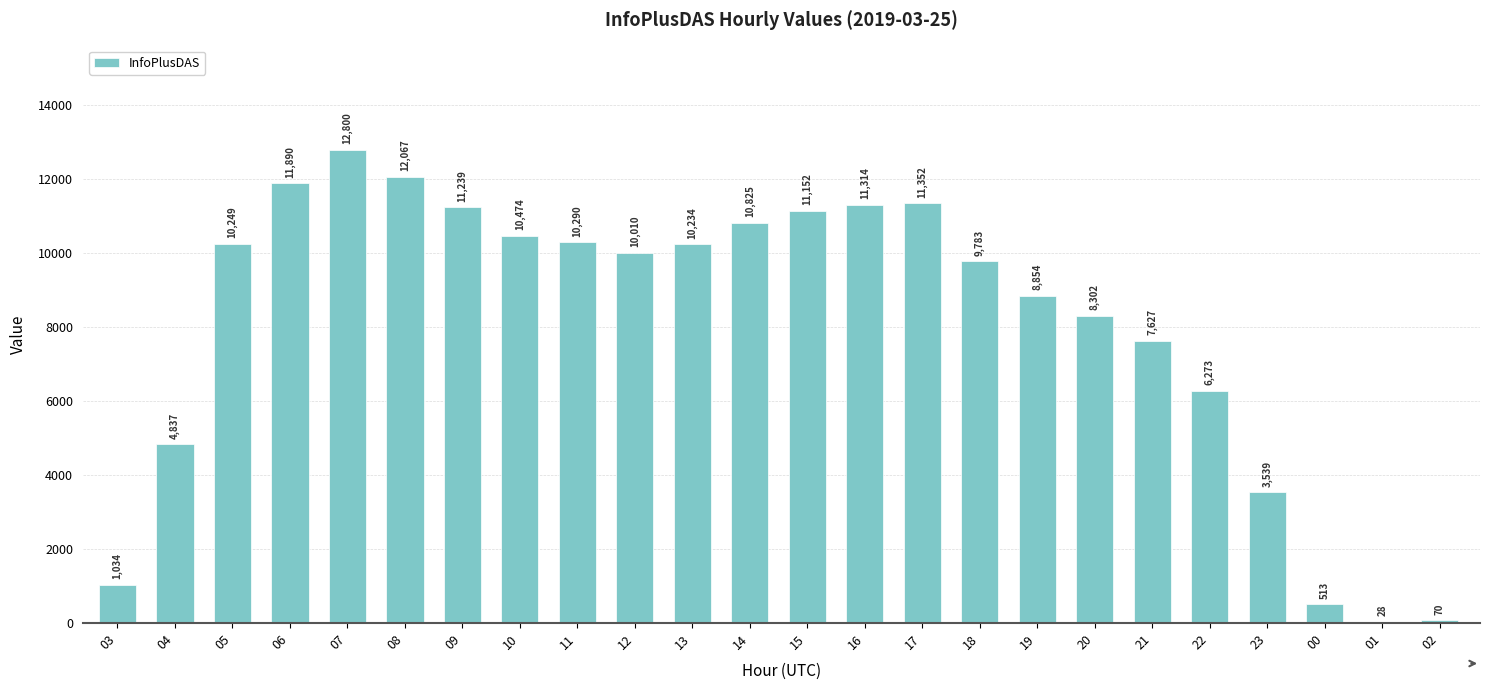

The value at 10 is 6702. True or false?

False